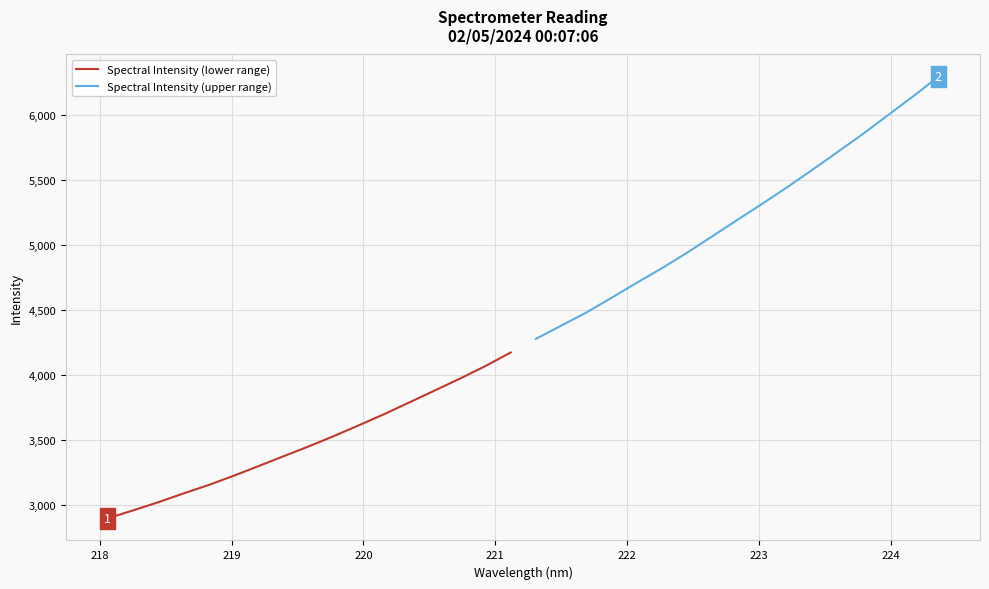

What is the lowest value of the Spectral Intensity (lower range) series?

2896.4